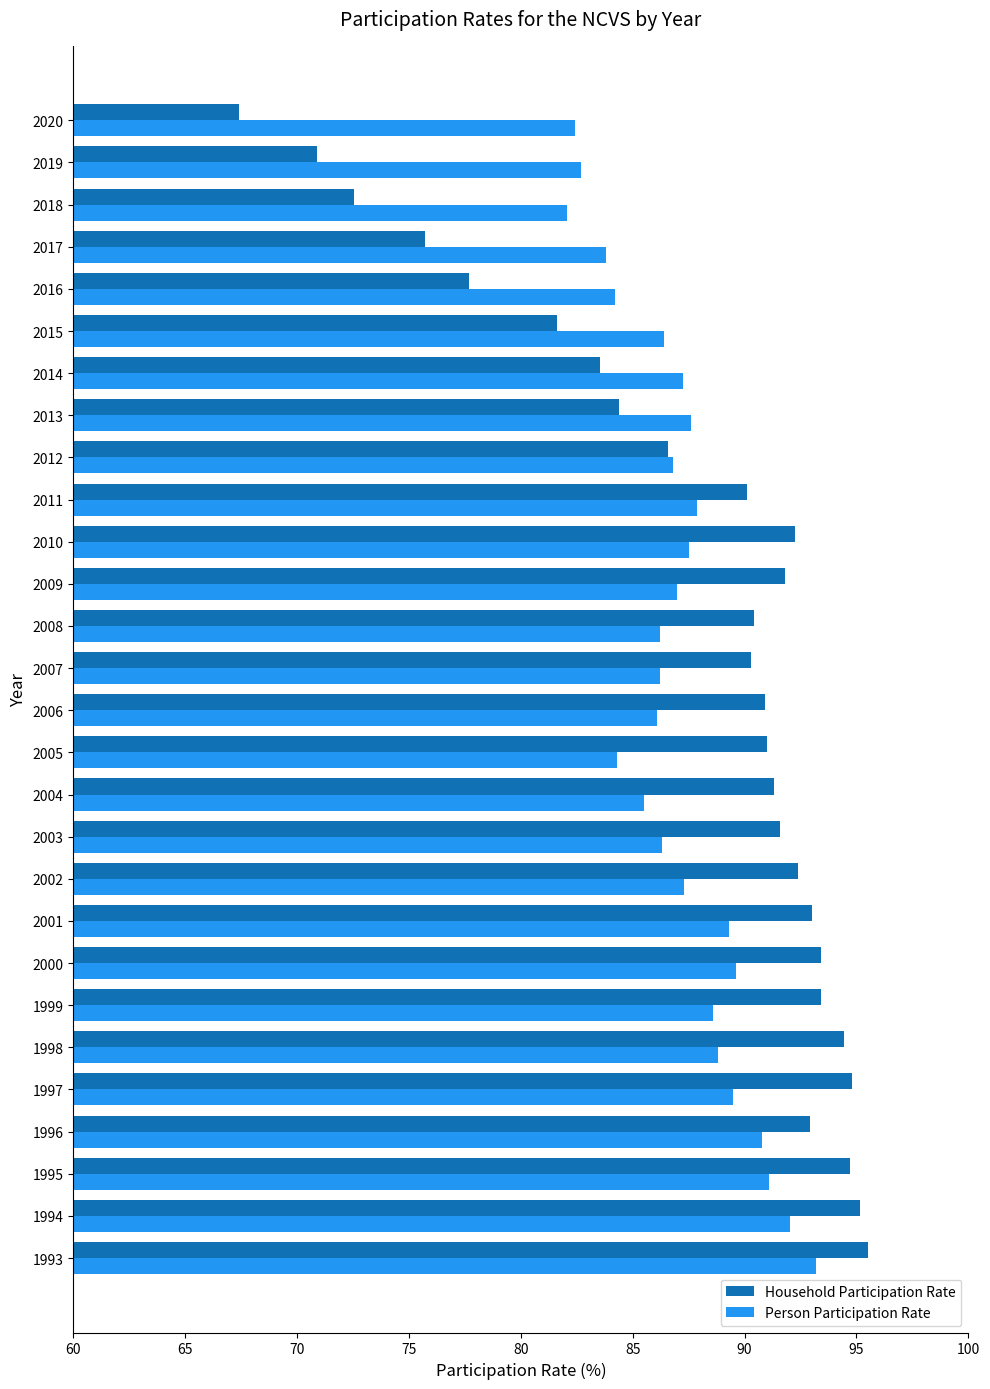

List the series in order of their peak value, lowest first.

Person Participation Rate, Household Participation Rate